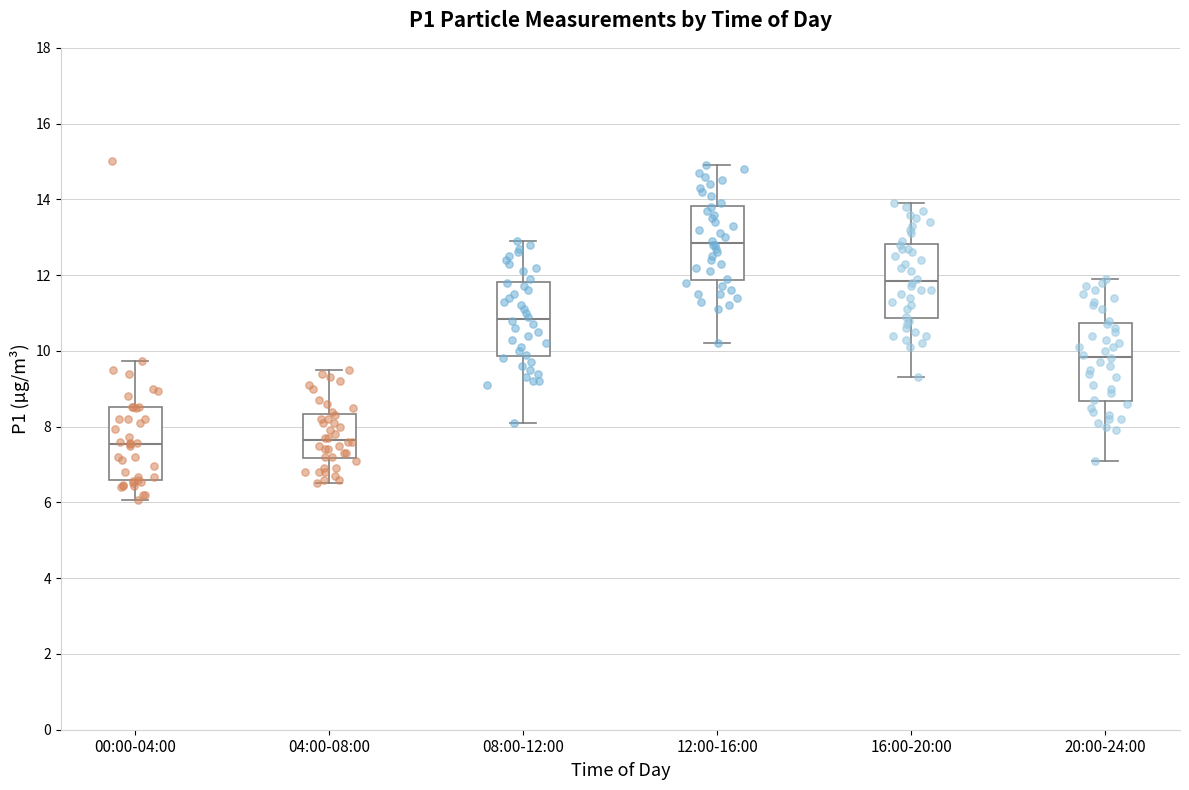

Reading left to right, transcribe this box plot: for each box, give where its median line is, the range the box spans, and where its two whiskers end, as read against the y-axis. The values are not printed on the chart, so give them approximately, as read against the axis.

00:00-04:00: median 7.6, box 6.6 to 8.6, whiskers 6.0 to 9.8
04:00-08:00: median 7.6, box 7.2 to 8.4, whiskers 6.6 to 9.6
08:00-12:00: median 10.8, box 9.8 to 11.8, whiskers 8.2 to 13.0
12:00-16:00: median 12.8, box 11.8 to 13.8, whiskers 10.2 to 15.0
16:00-20:00: median 11.8, box 10.8 to 12.8, whiskers 9.4 to 14.0
20:00-24:00: median 9.8, box 8.6 to 10.8, whiskers 7.2 to 12.0